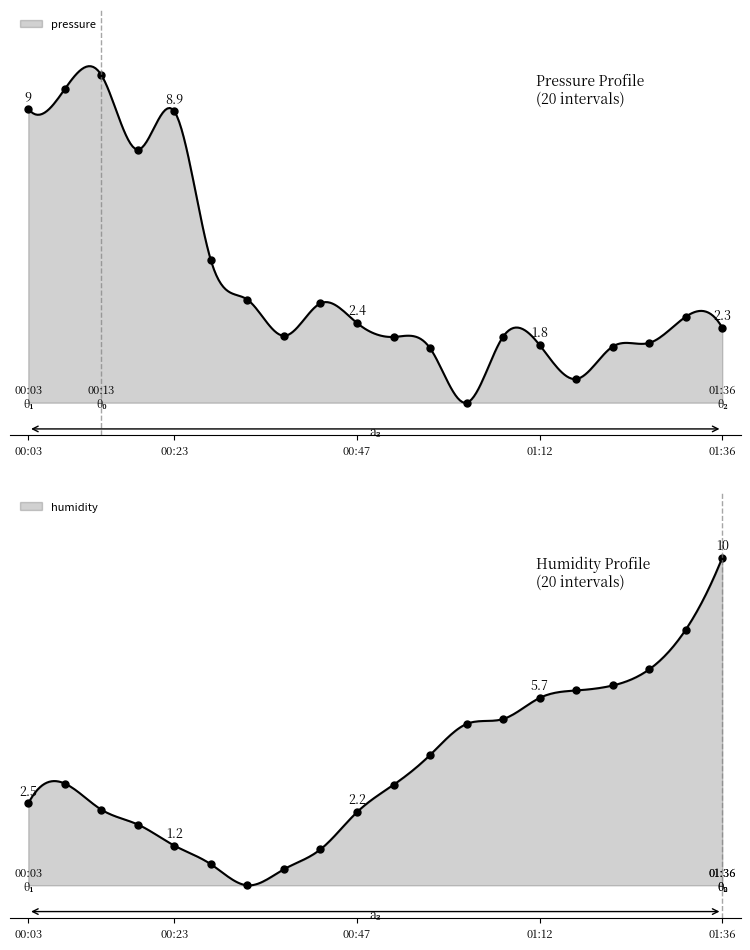

What is the difference between the second highest and minimum values in the humidity series?

7.8